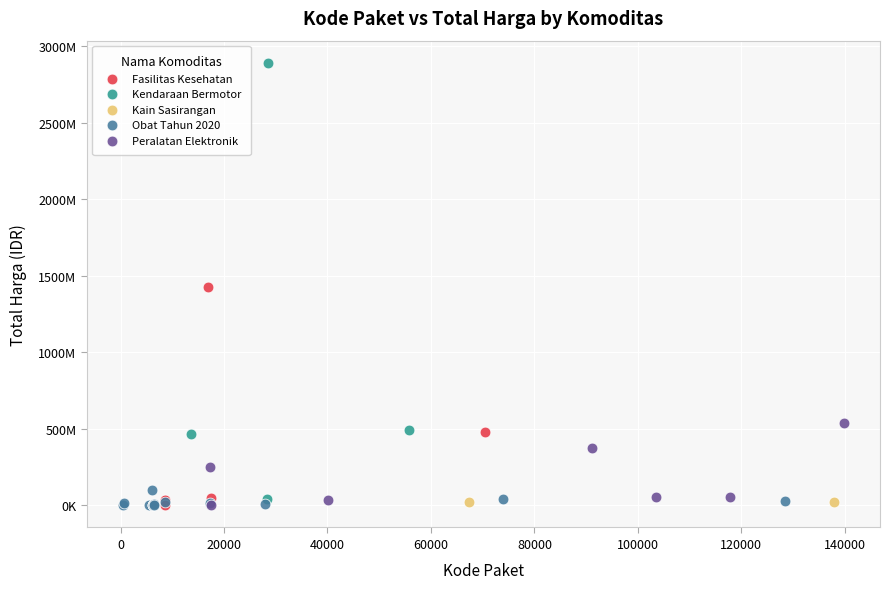

Which series contains the highest Y value?

Kendaraan Bermotor